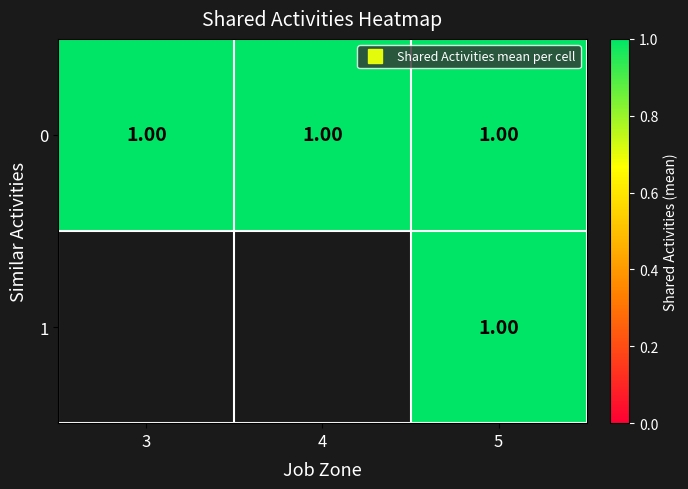

What is the average value of the 0 series?

1